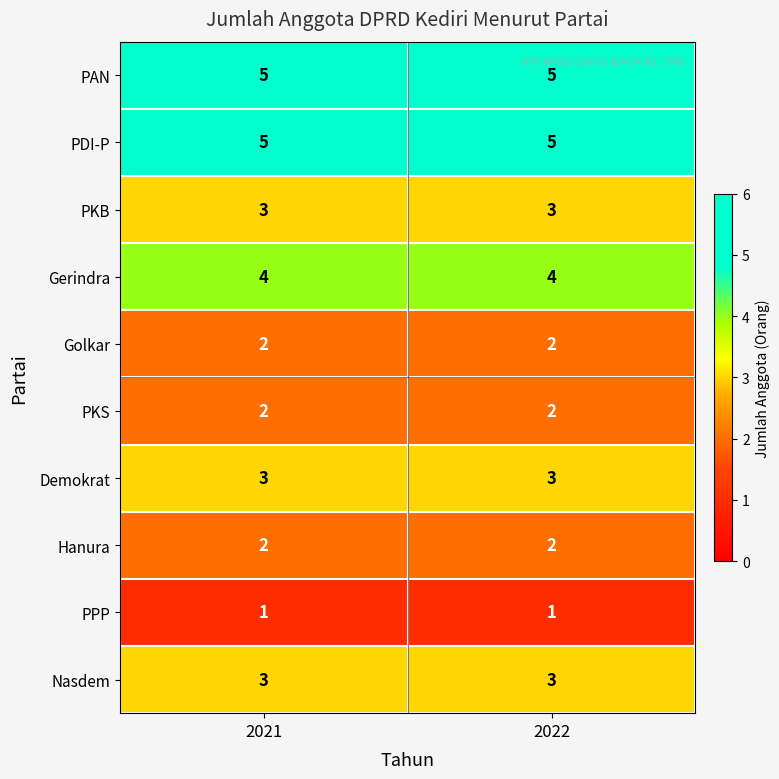

What is the total value across all series at 2022?

30